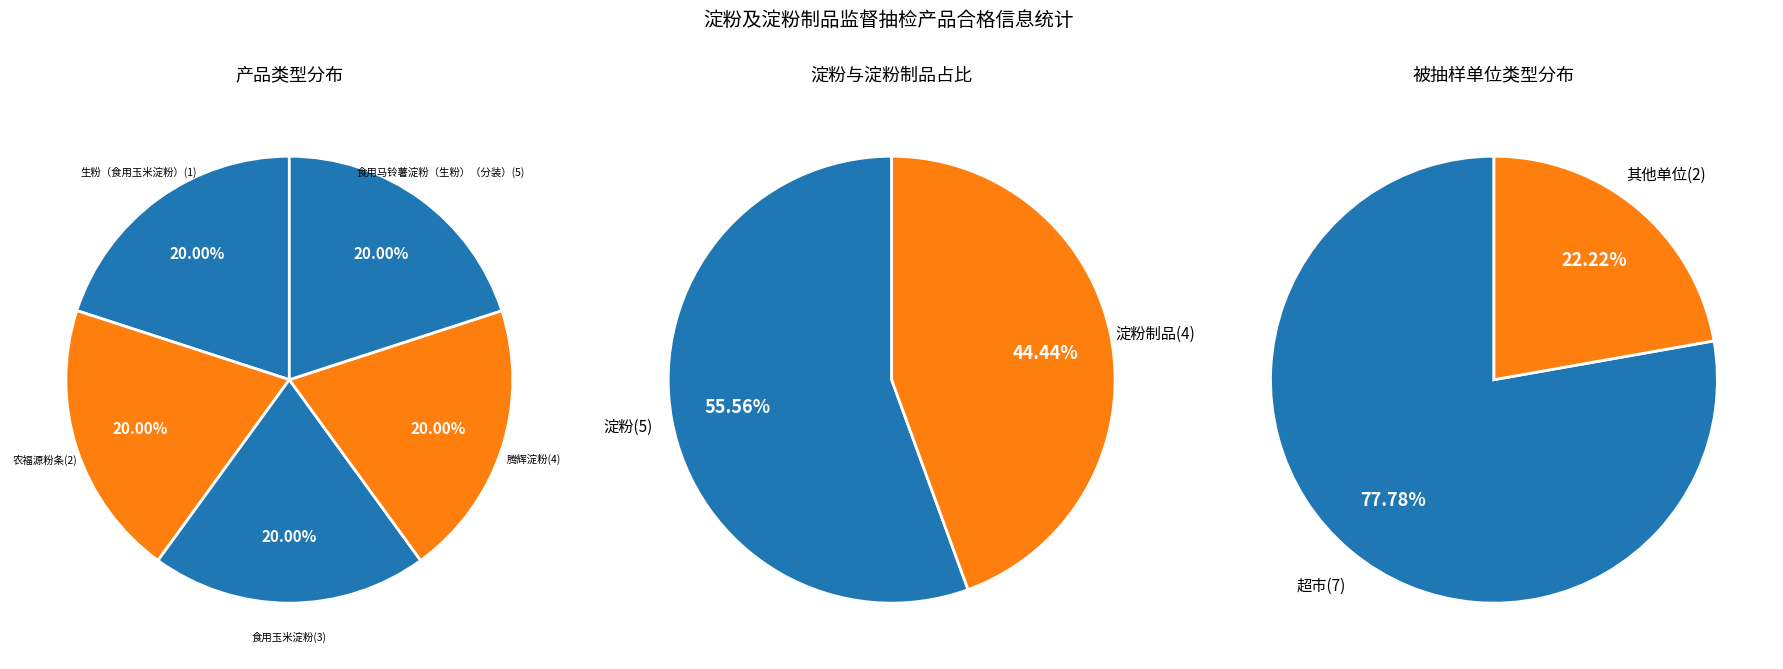

How many segments does this pie chart have?

9